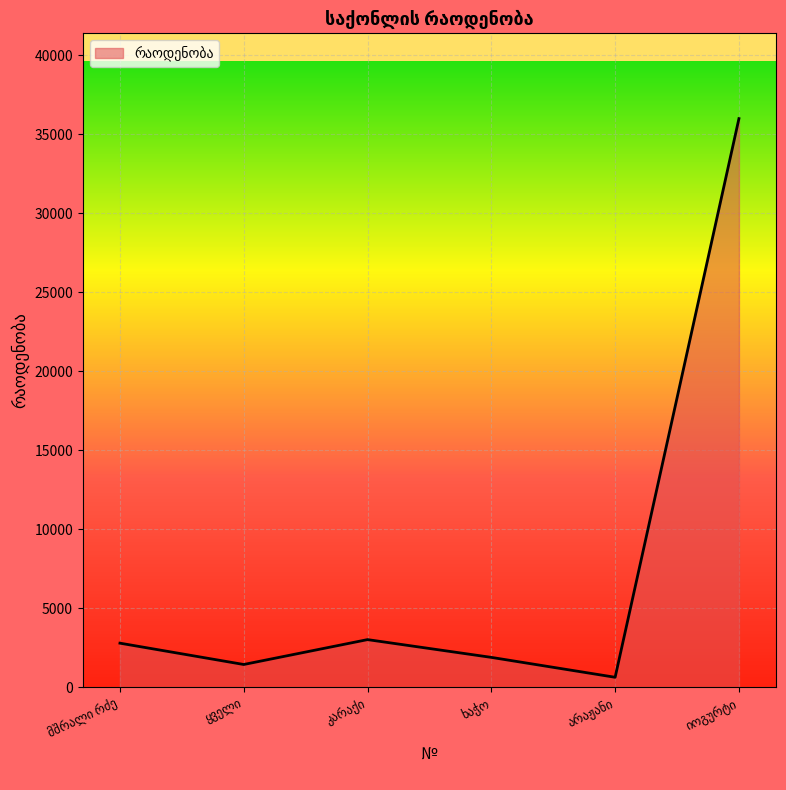

Does the chart have visible grid lines?

Yes